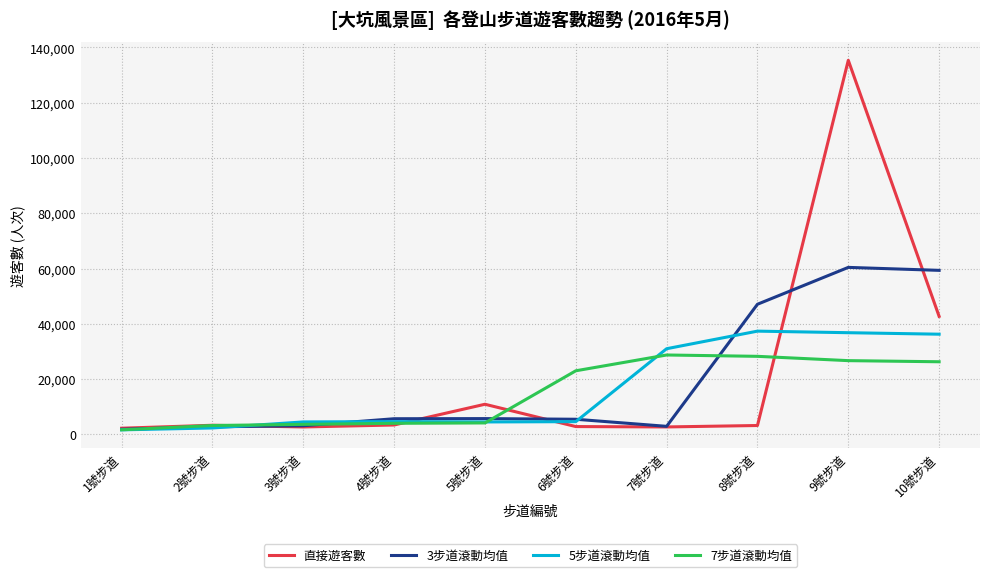

At which category is the sum across all series the highest?

9號步道